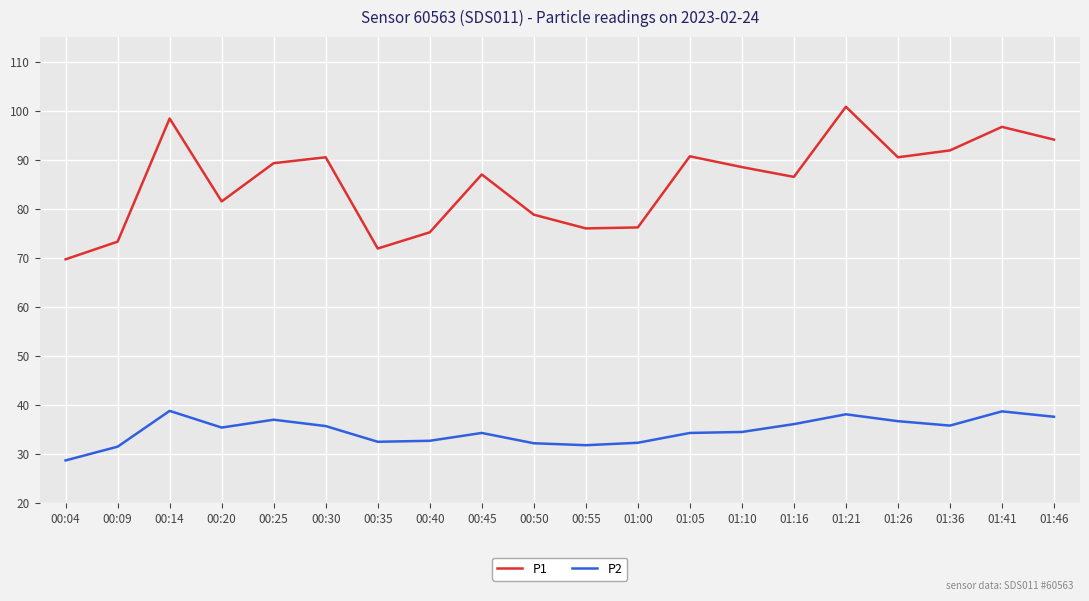

True or false: P1 and P2 intersect in this chart.

False